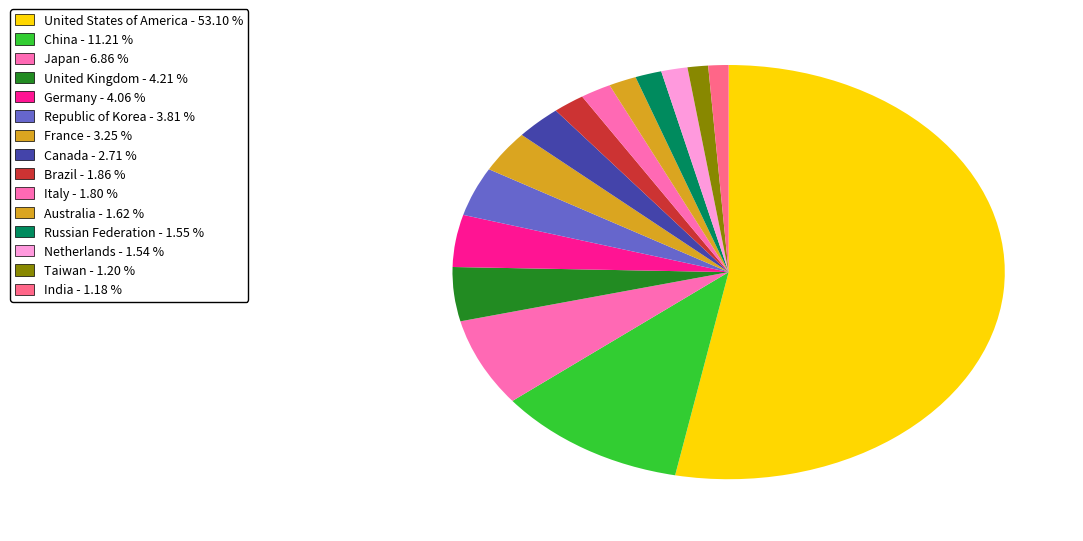

What percentage is the Italy slice, to the nearest percent?

2%